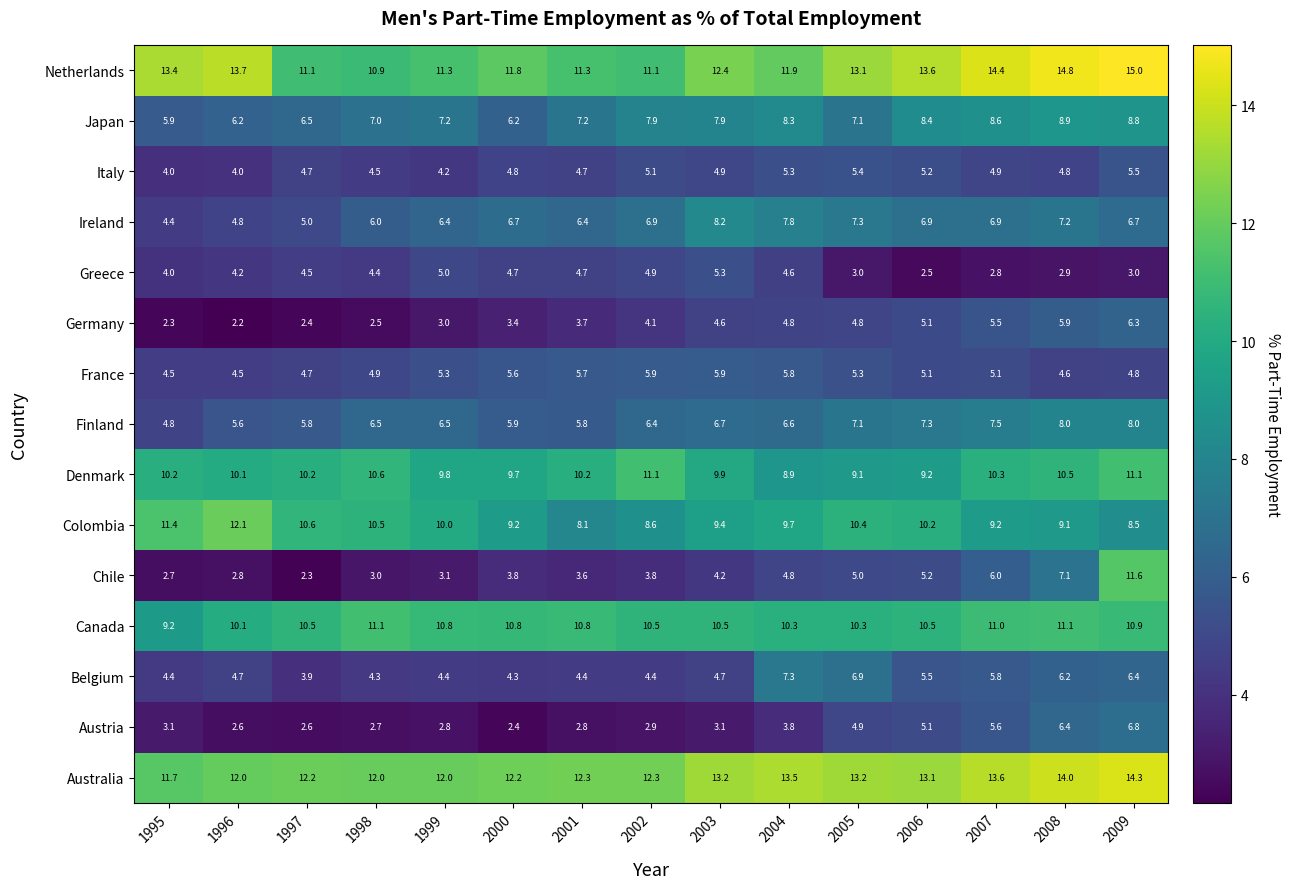

What is the difference between the maximum and minimum values in the Finland series?

3.2